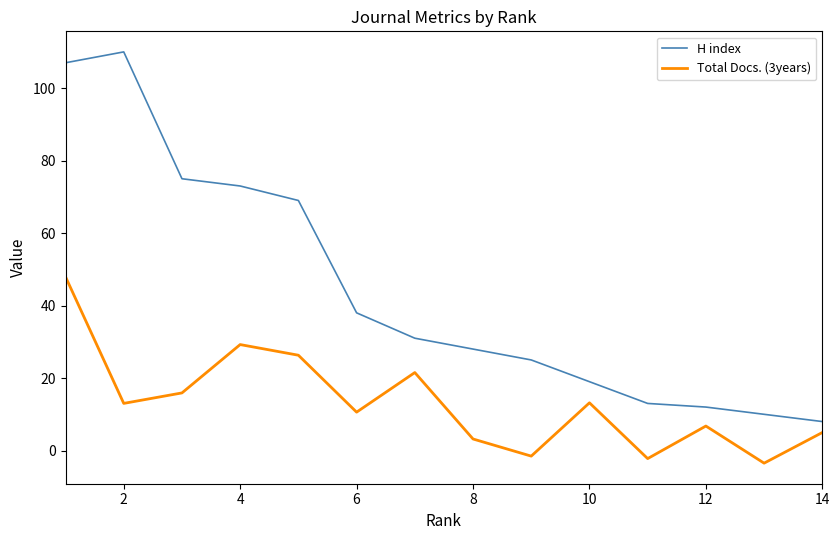

True or false: H index and Total Docs. (3years) cross at least once.

False